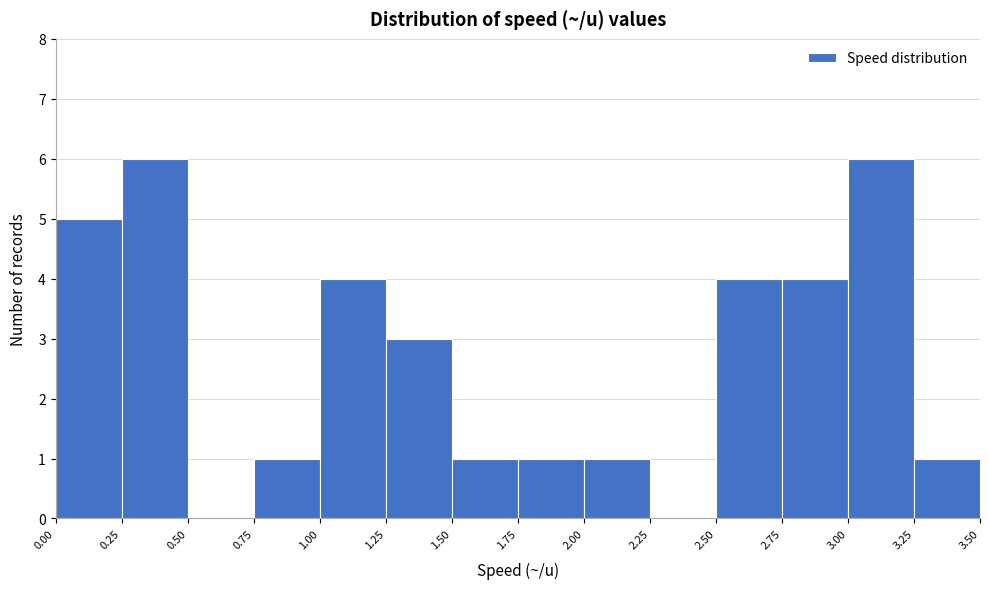

How tall is the bar that spans 1.75 to 2.00 on the x-axis? The values are not printed on the chart, so give them approximately, as read against the axis.

1